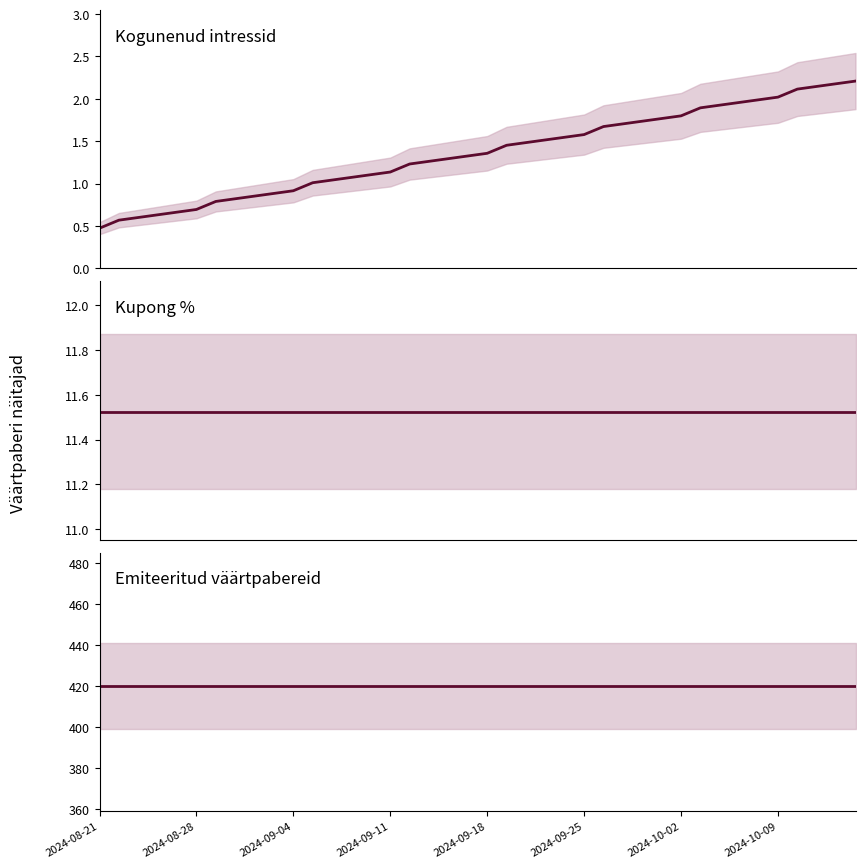

Is this an area chart (filled region under the line)?

No